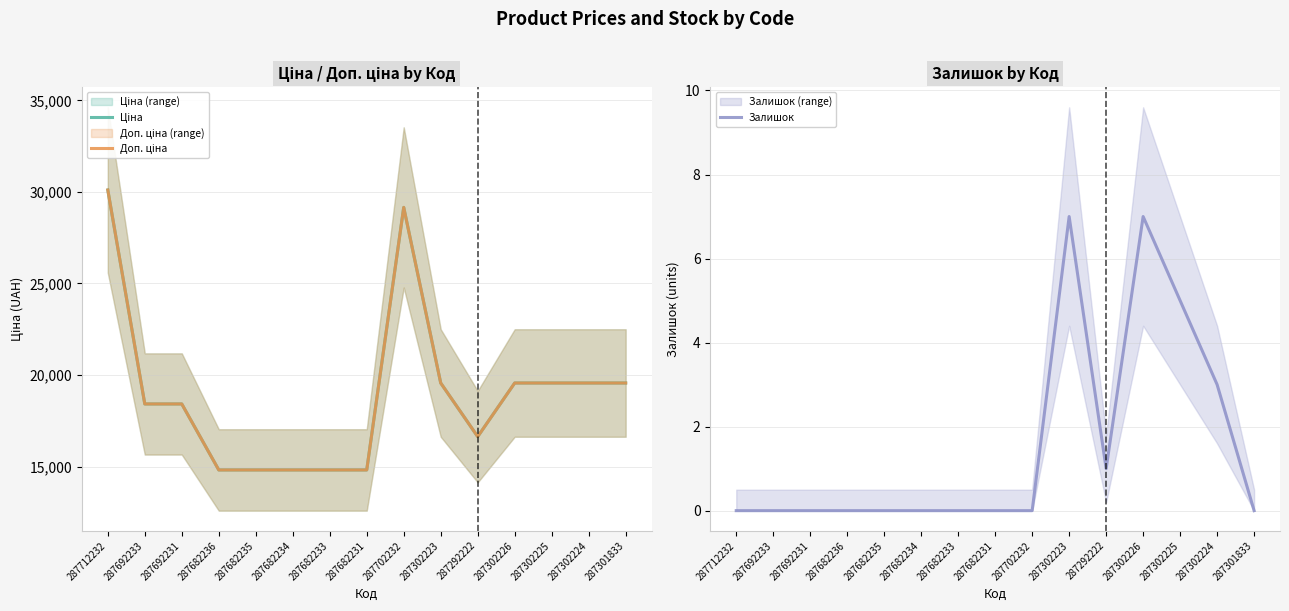

What is the sum of all Залишок values?

23